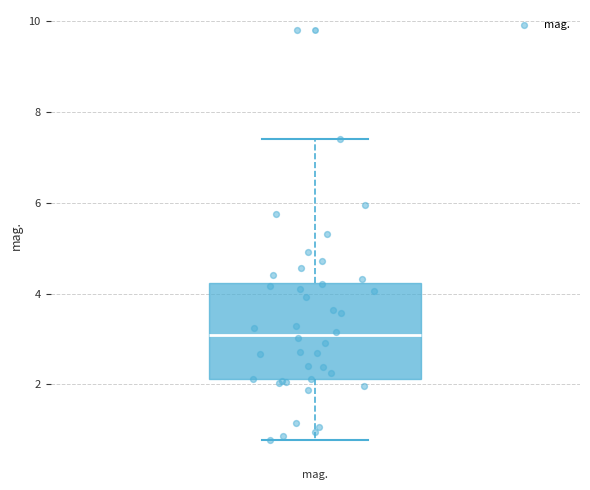

Where does the lower whisker of the box for mag. end on the y-axis? The values are not printed on the chart, so give them approximately, as read against the axis.

0.8